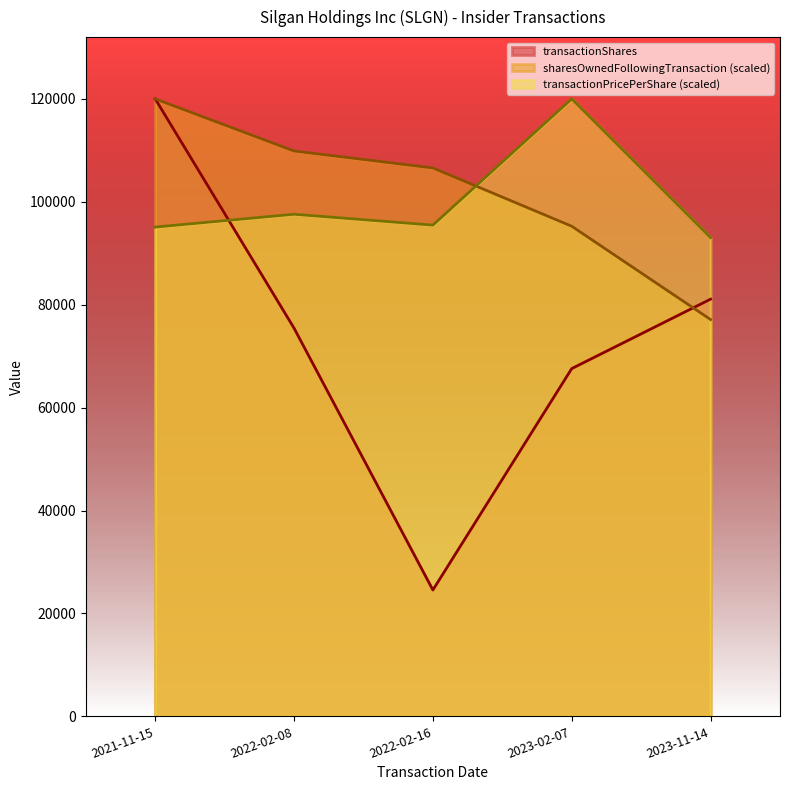

How many times do transactionShares and transactionPricePerShare cross each other?

1